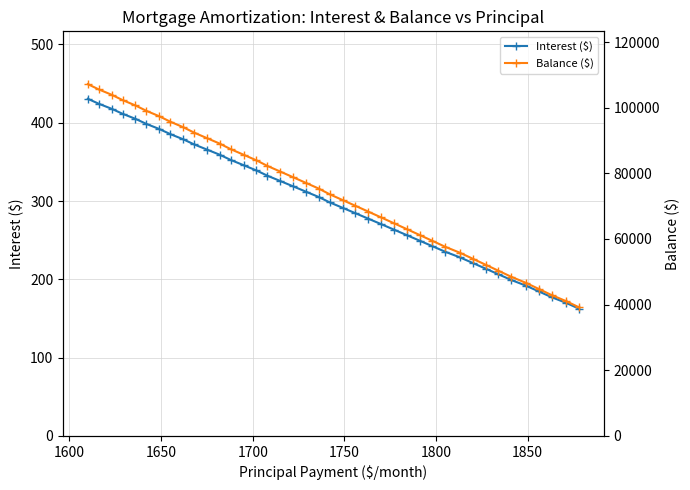

True or false: Balance ($) and Interest ($) cross at least once.

False